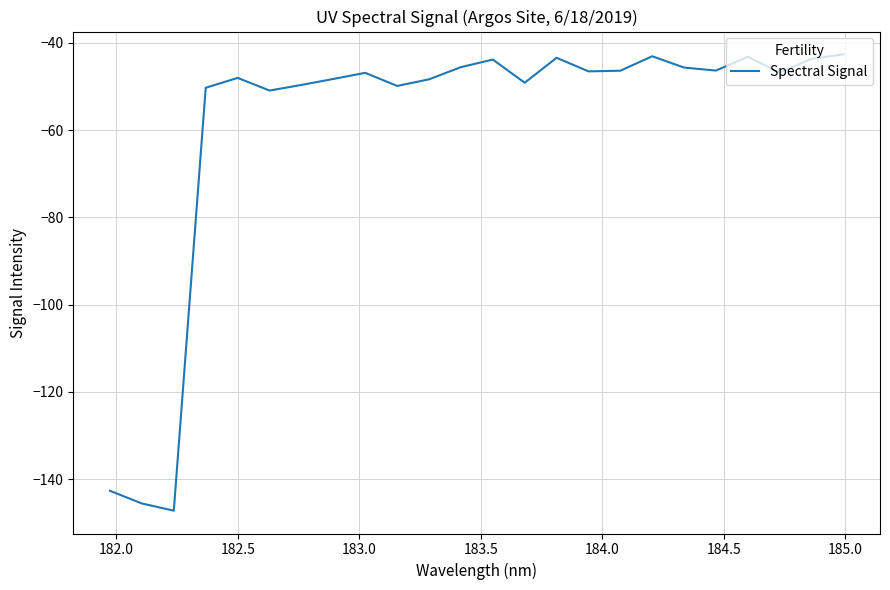

What is the maximum value shown in the chart?

-42.7